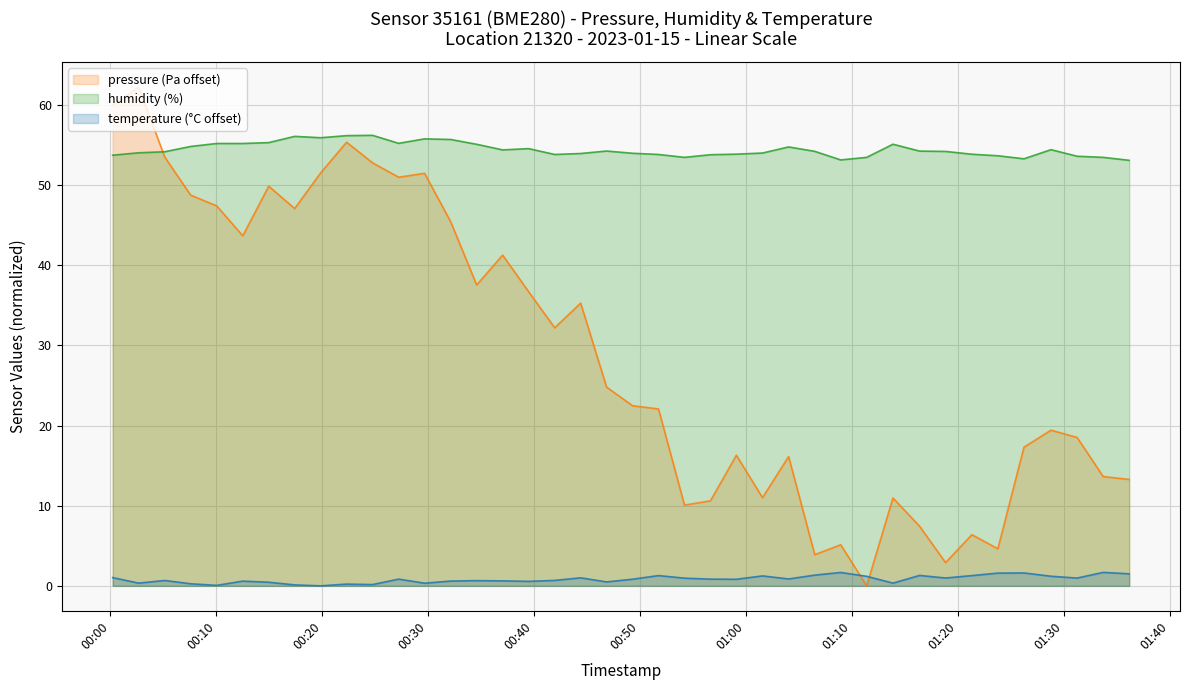

The value of temperature at 2023-01-15T01:13:53 is 0.3. True or false?

True